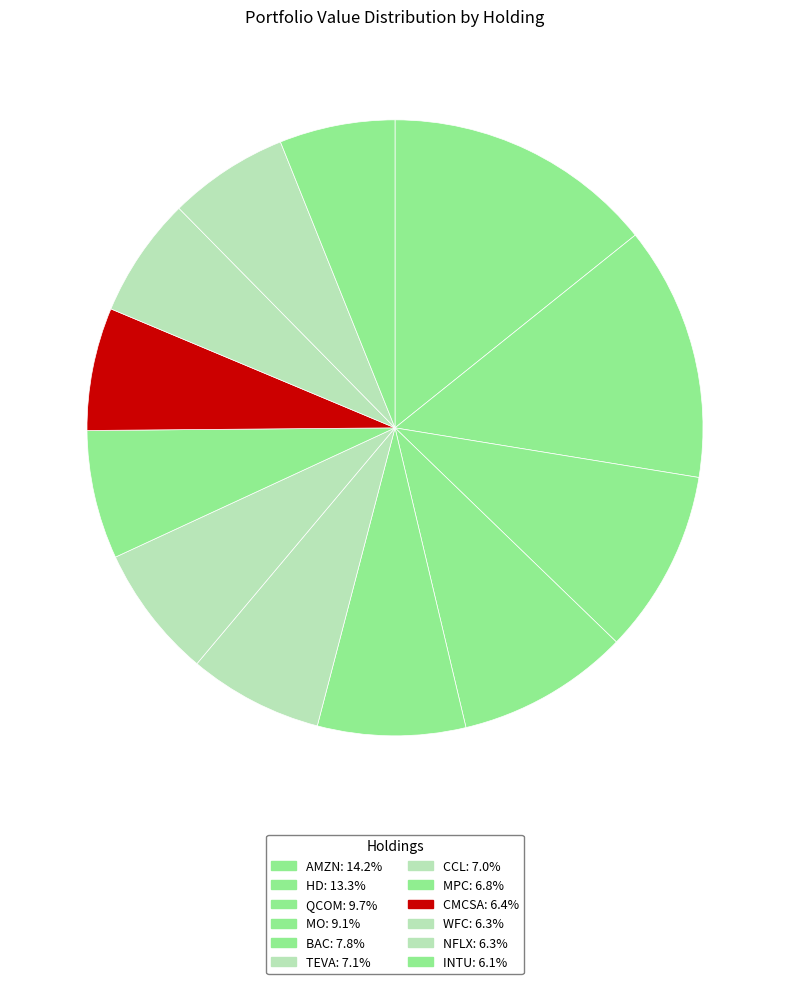

The CMCSA slice represents 17% of the pie. True or false?

False